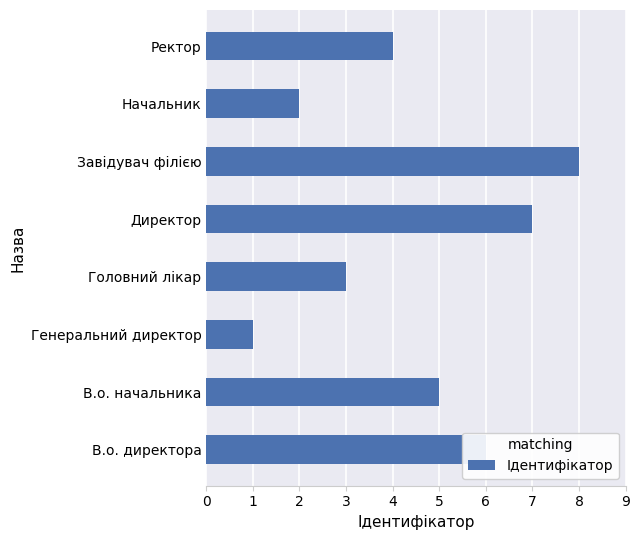

How many data points does each series have?

8